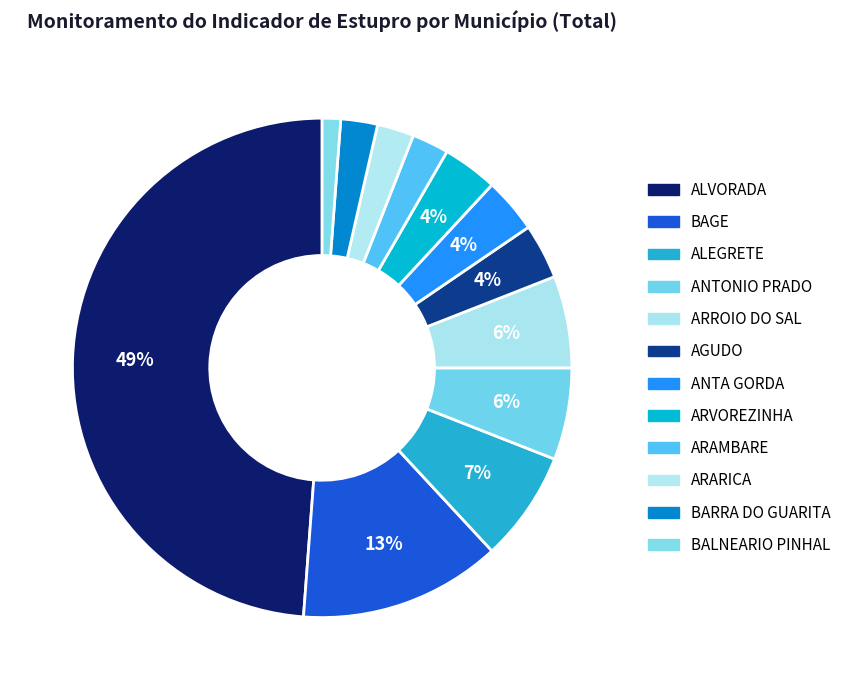

How many slices are in this pie chart?

12